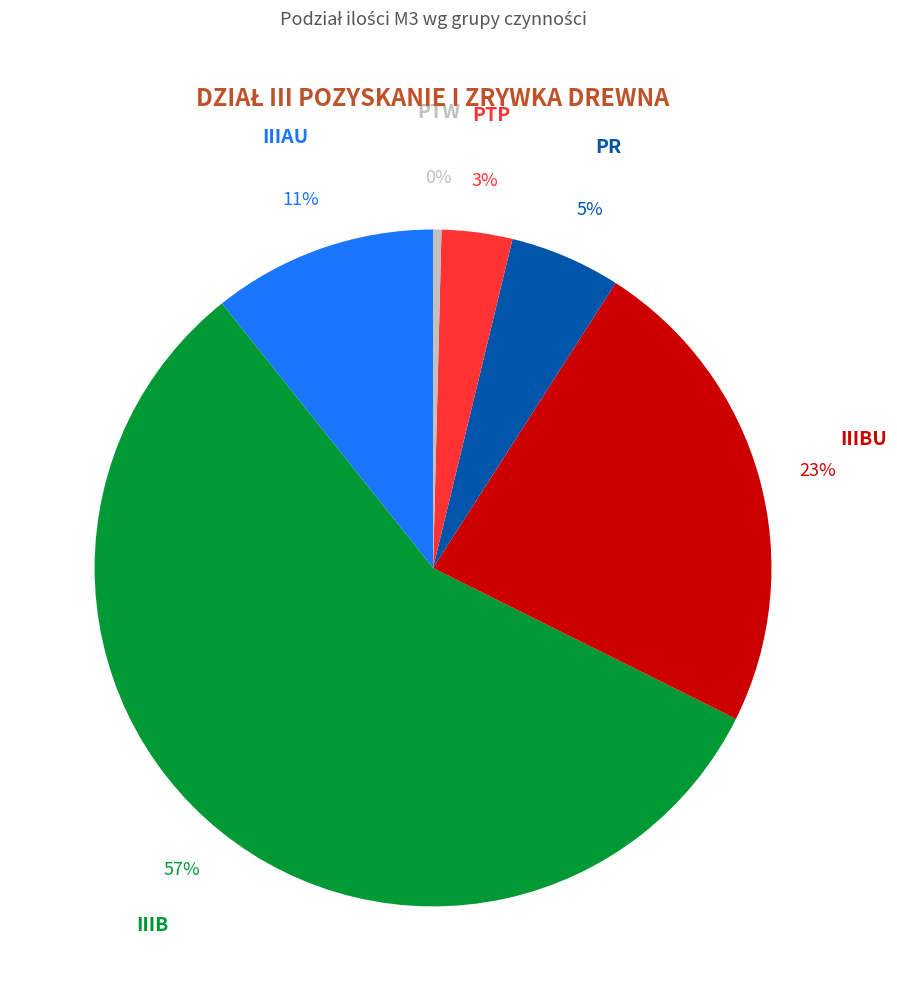

To the nearest percent, what is the average slice percentage?

17%